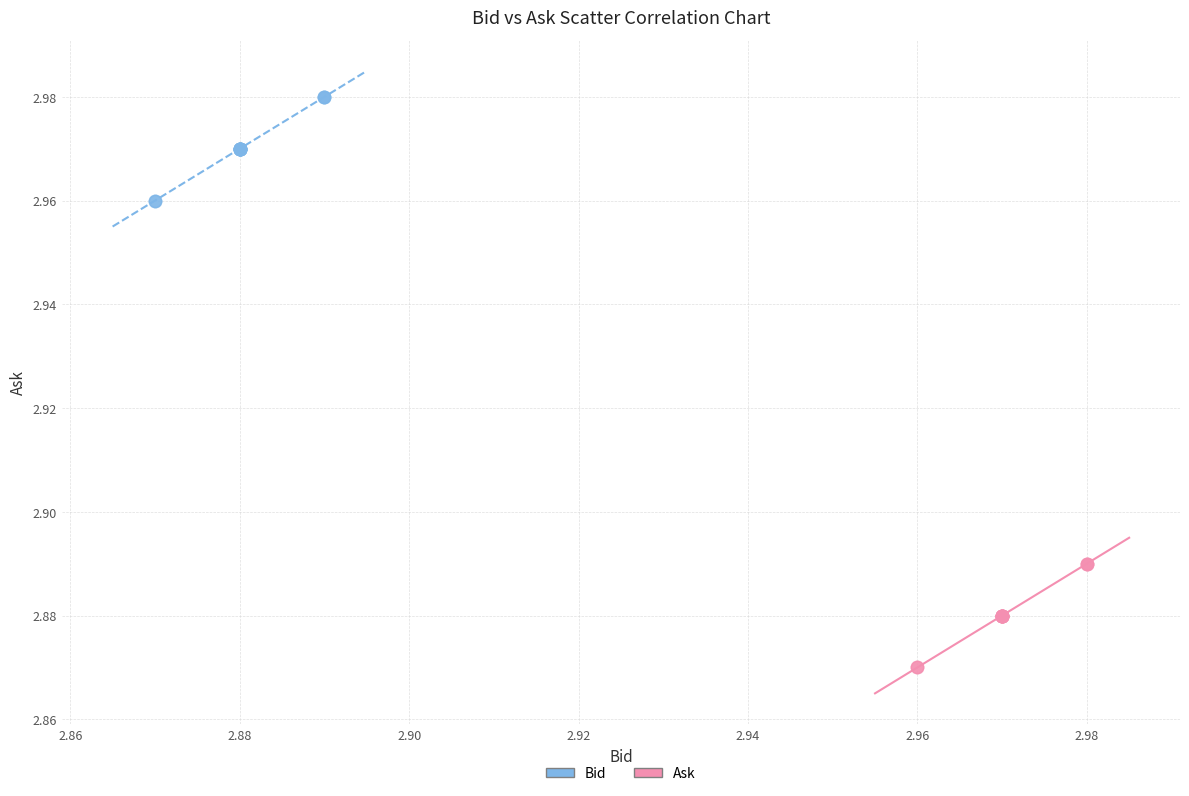

Which series contains the lowest Y value?

Ask